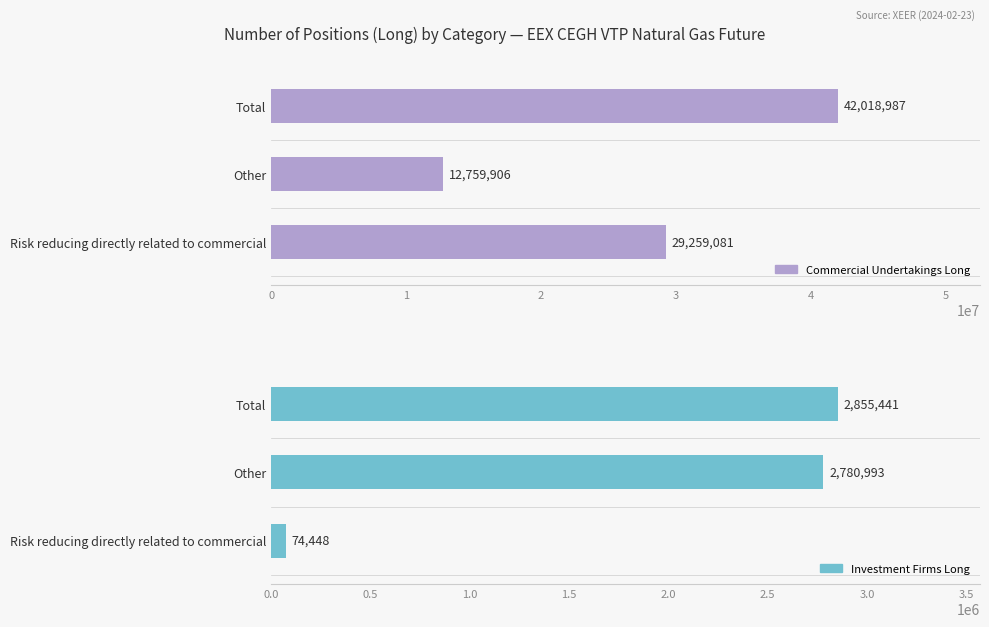

How many bars are there in each group?

2